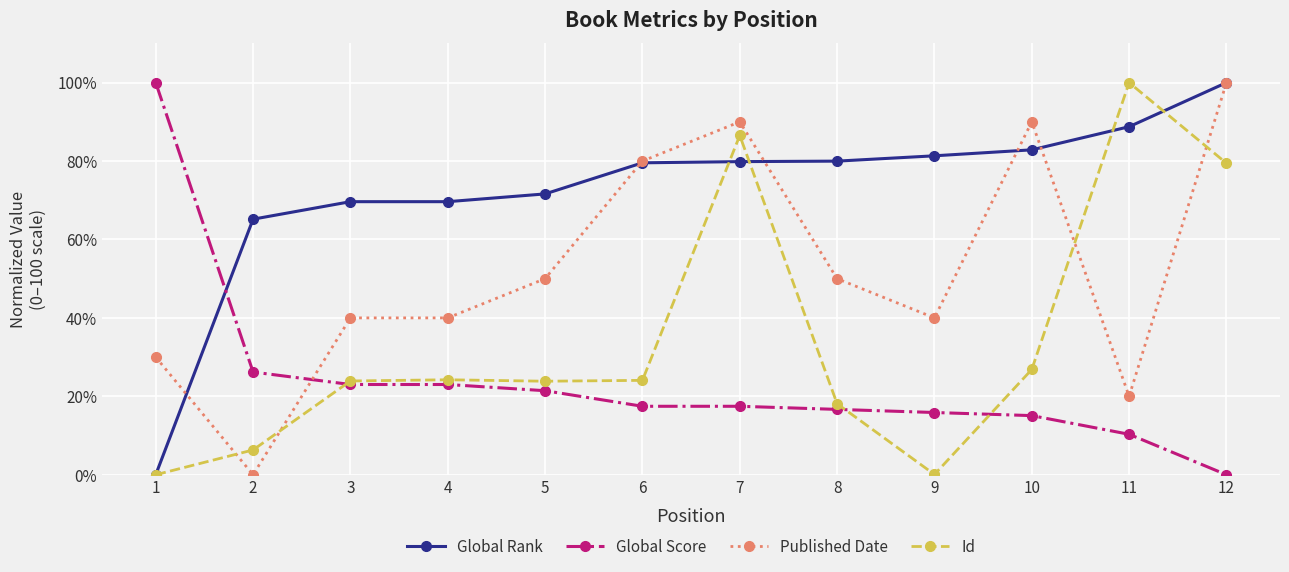

List the series in order of their overall mean, lowest first.

Global Score, Id, Published Date, Global Rank